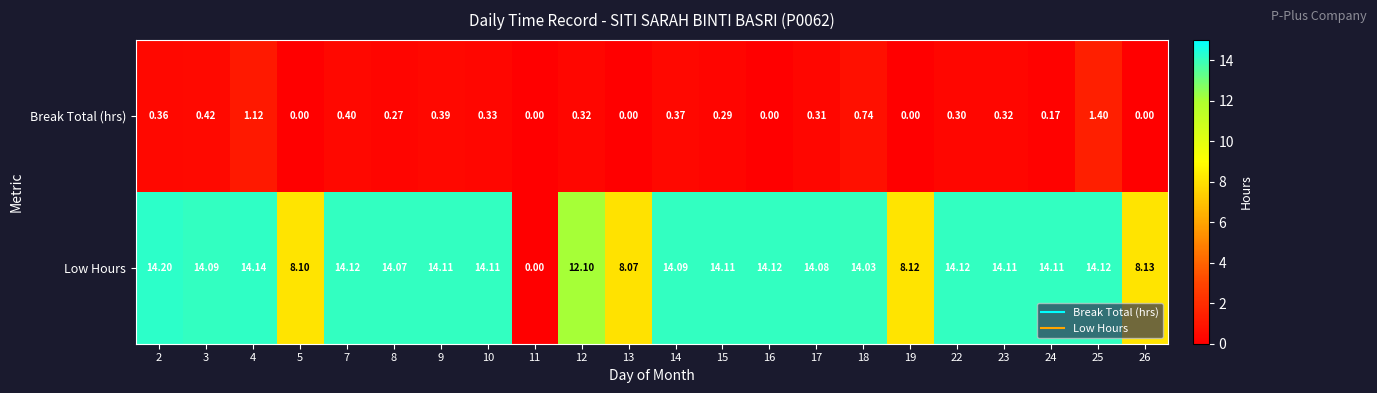

Count the number of categories in the chart.

22